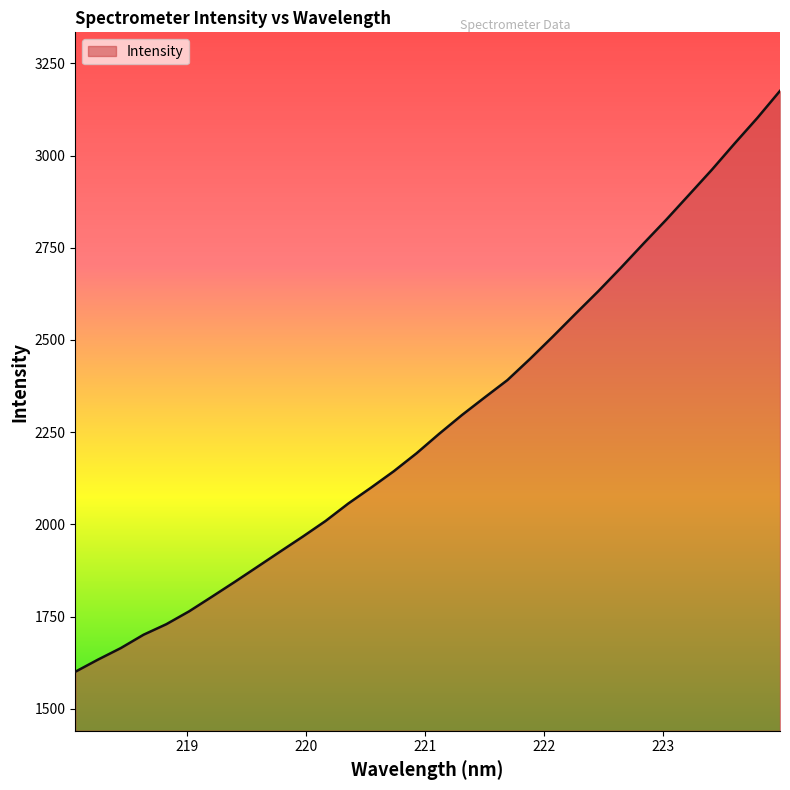

What is the greatest value displayed?

3175.5